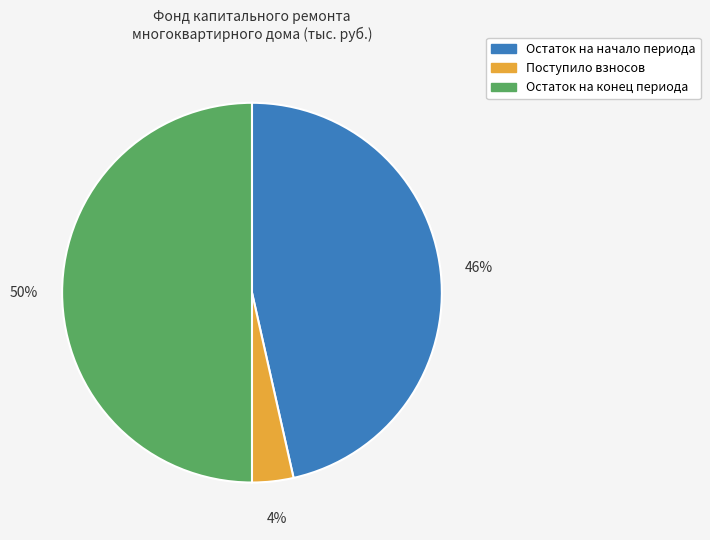

To the nearest percent, what percentage of the pie is Остаток на конец периода?

50%